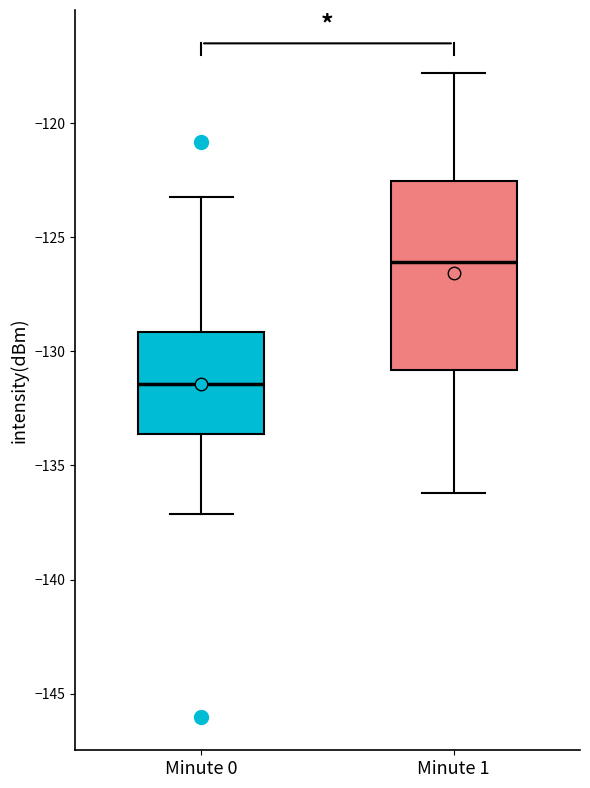

Comparing the boxes themselves (not the whiskers), which one is the tallest?

Minute 1